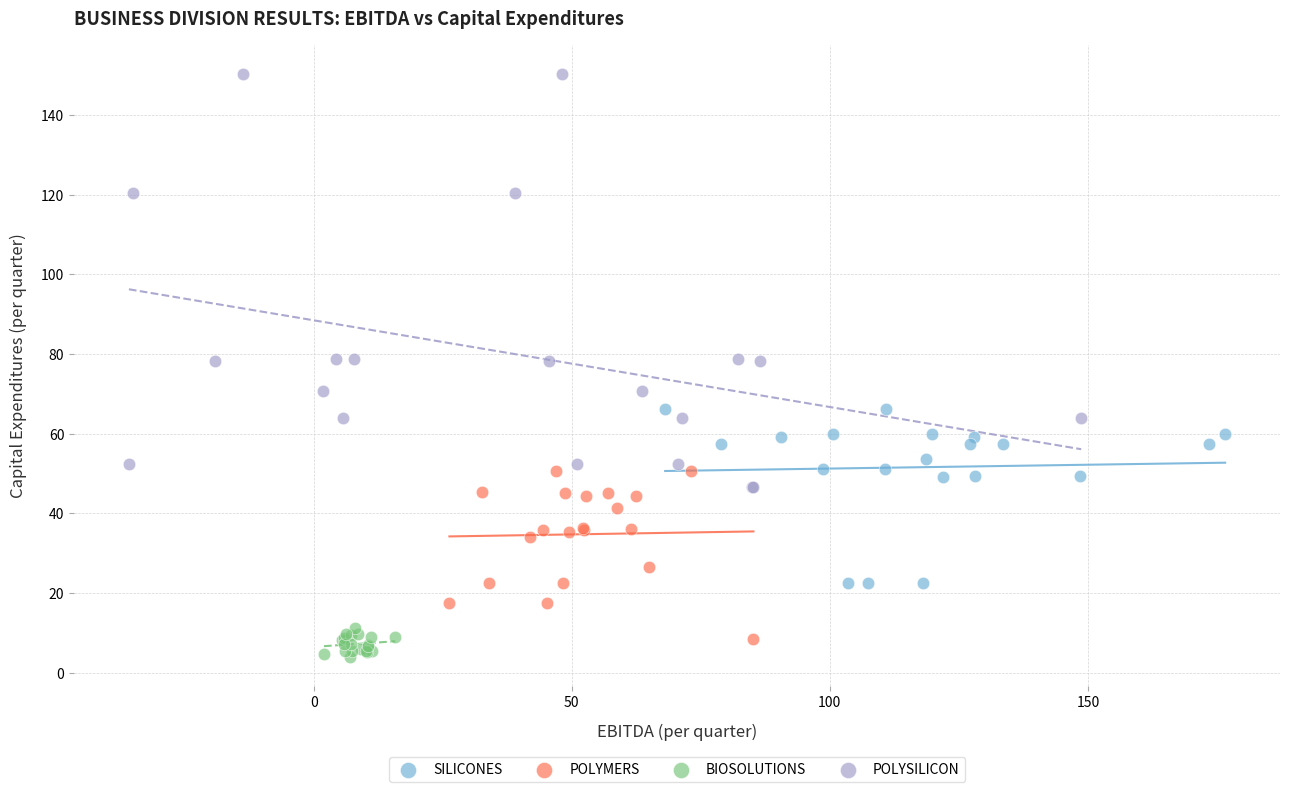

Which series contains the highest Y value?

POLYSILICON